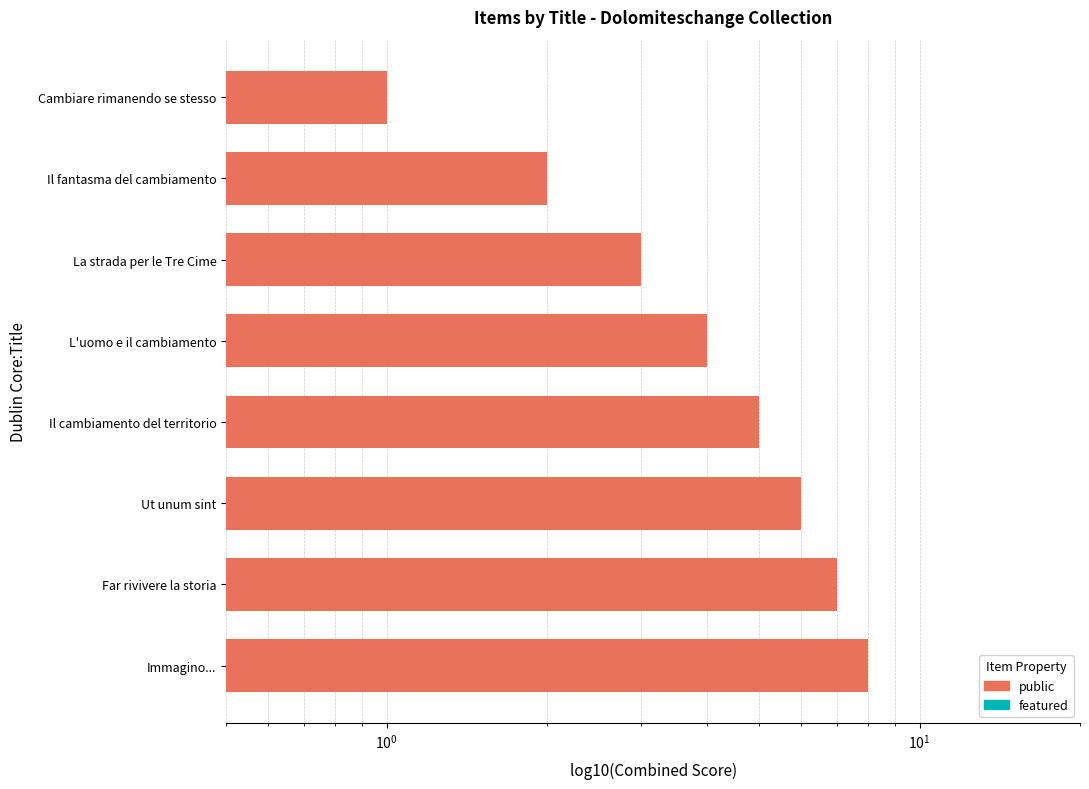

The public series shows 0.6 at Cambiare rimanendo se stesso. True or false?

False